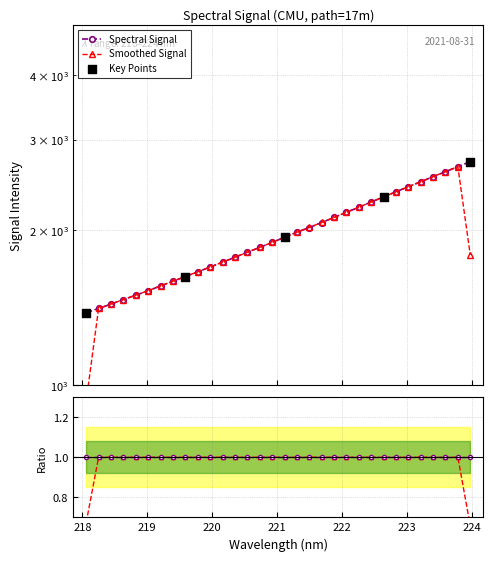

What is the ratio of the value at 222.263 to the value at 223.5987?

0.9